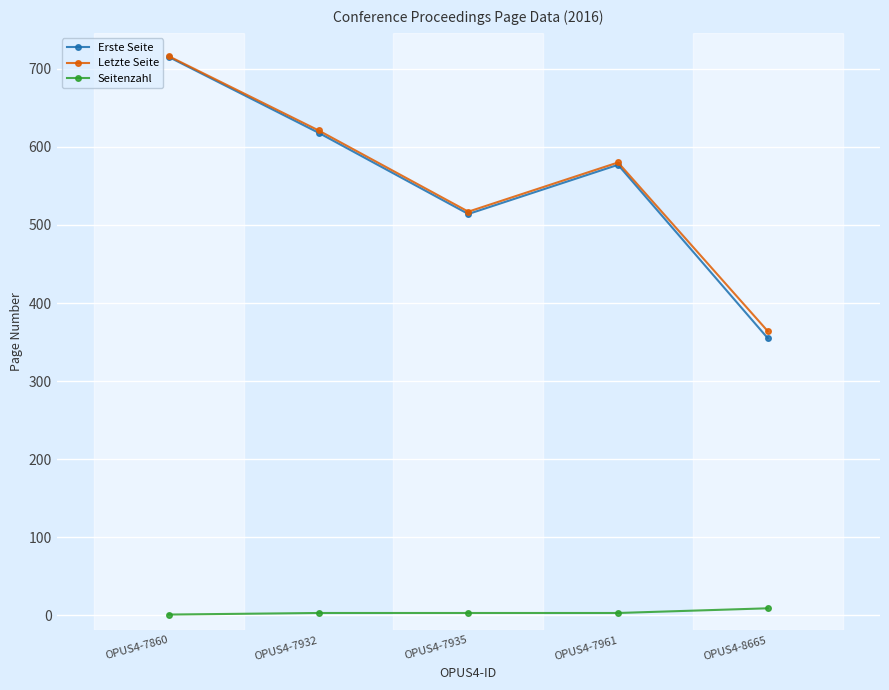

What is the maximum value for Erste Seite?

715